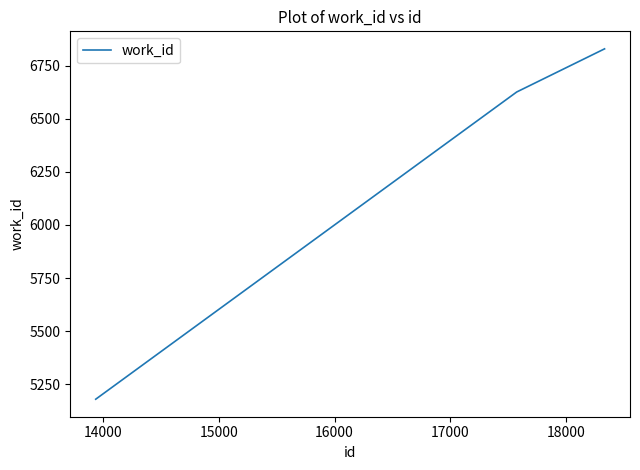

What is the maximum value shown in the chart?

6829